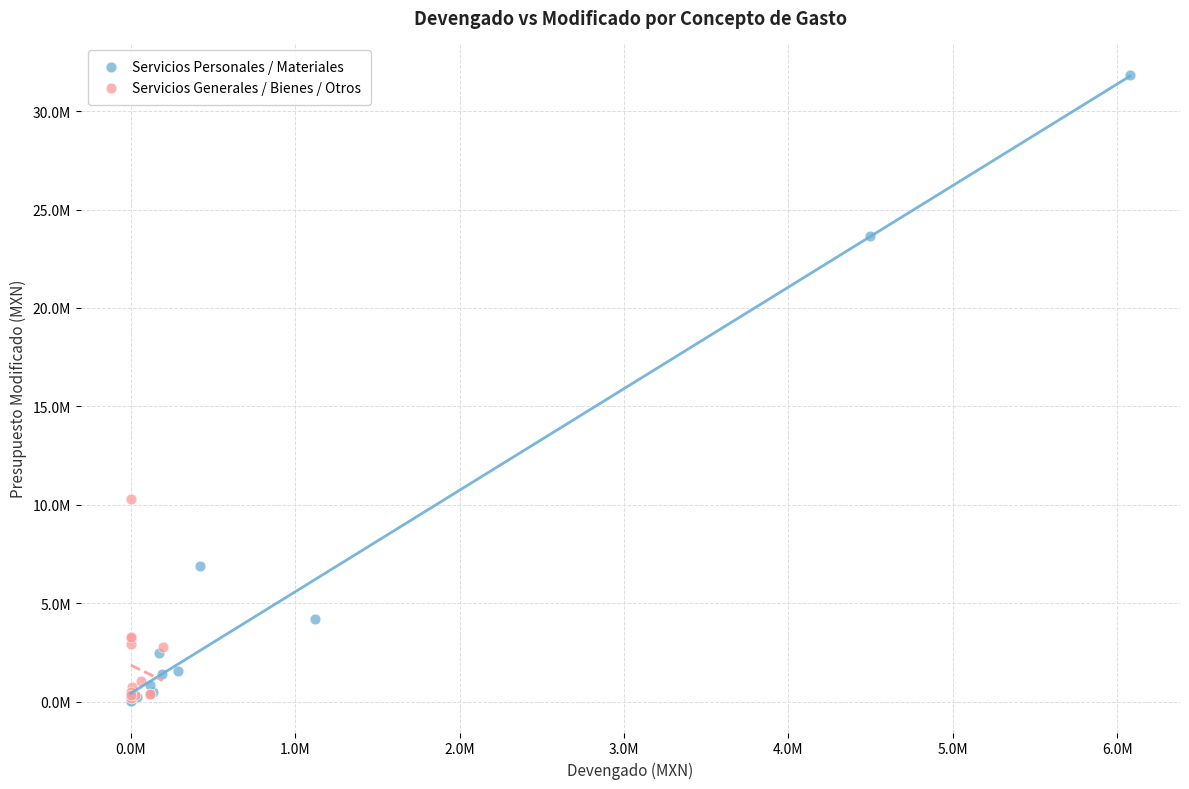

Which series contains the highest Y value?

Servicios Personales / Materiales